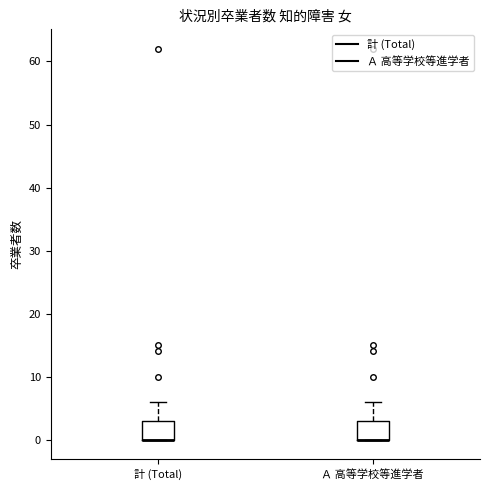

Where is the lower edge of the box for 計 (Total) on the y-axis? The values are not printed on the chart, so give them approximately, as read against the axis.

0